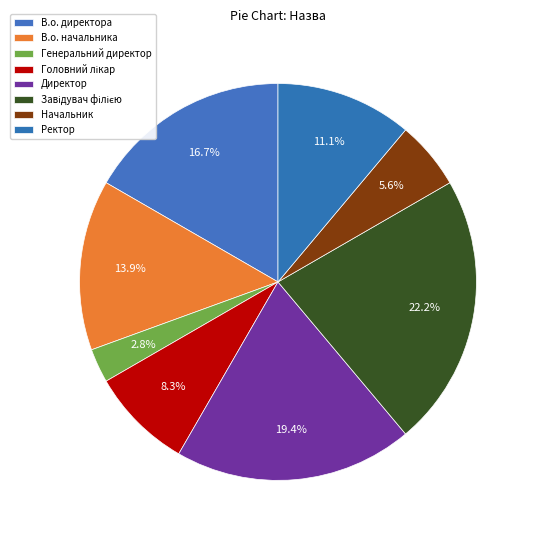

Rank the categories by value from lowest to highest.

Генеральний директор, Начальник, Головний лікар, Ректор, В.о. начальника, В.о. директора, Директор, Завідувач філією